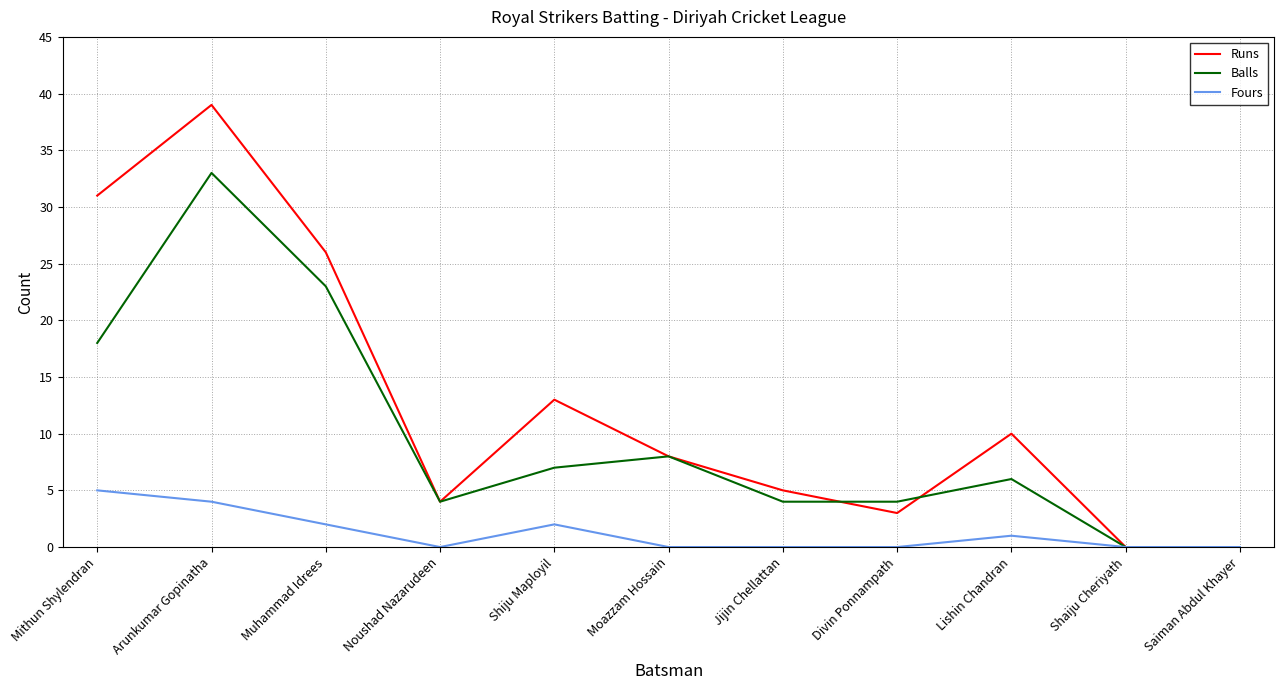

Rank the series by their maximum value, from highest to lowest.

Runs, Balls, Fours